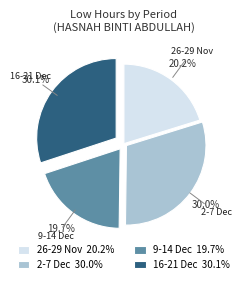

What is the ratio of the value at 26-29 Nov to the value at 16-21 Dec?

0.7